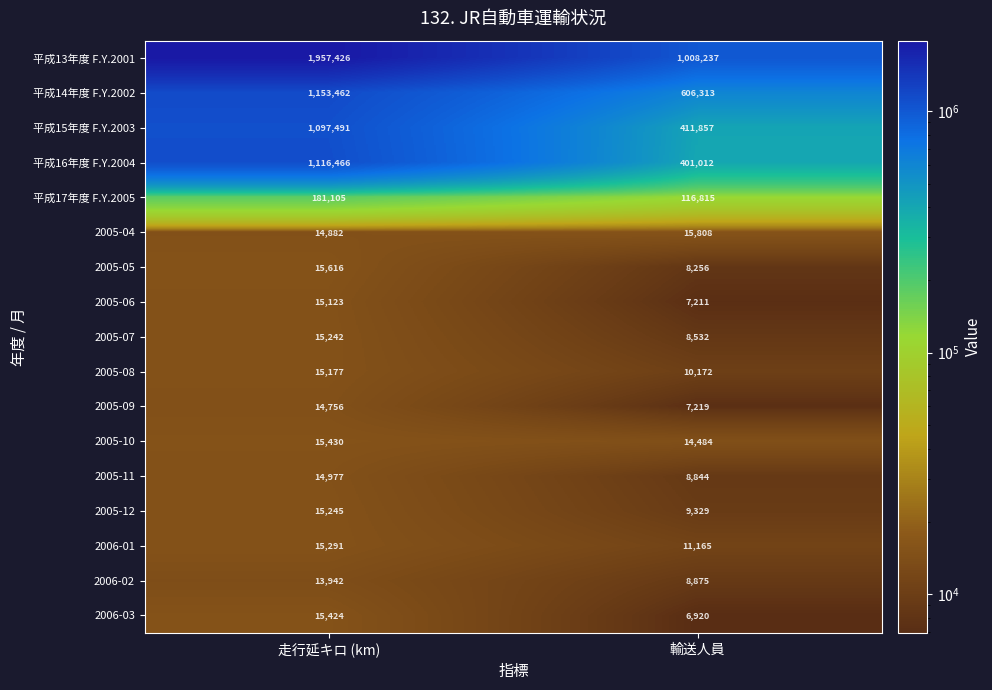

Which label corresponds to the smallest value in the chart?

輸送人員